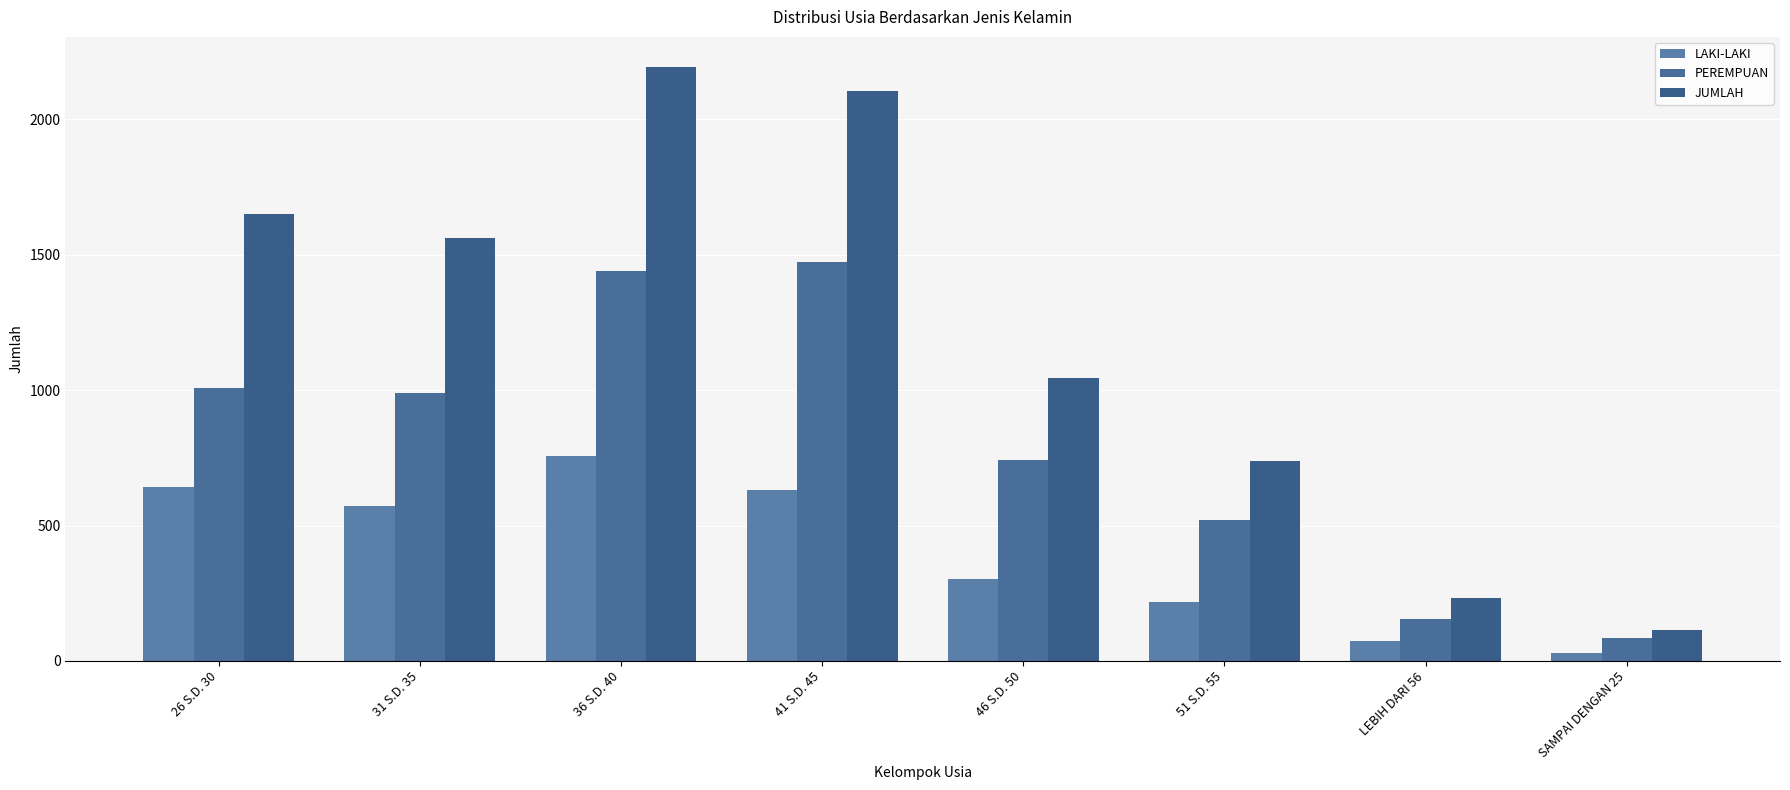

The LAKI-LAKI series shows 75 at LEBIH DARI 56. True or false?

True